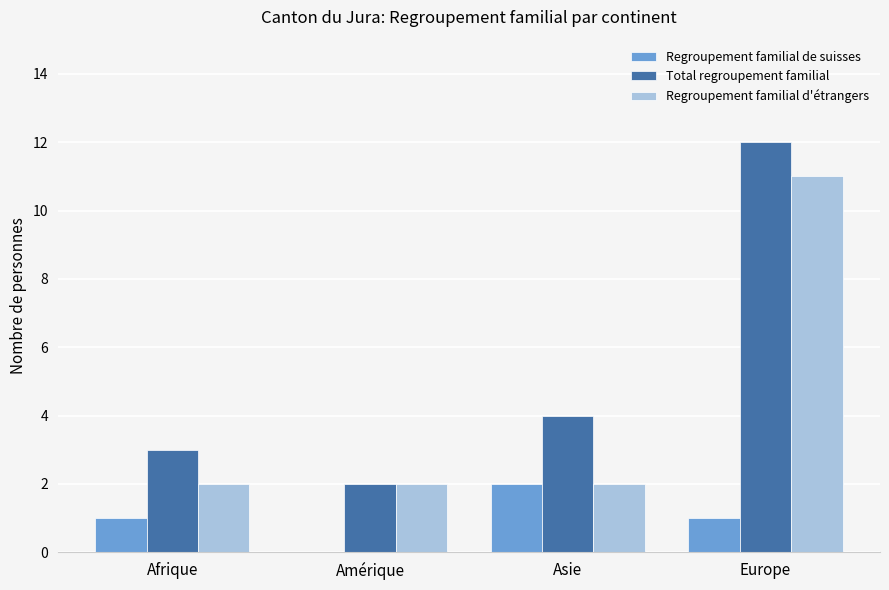

What is the maximum value shown in the chart?

12